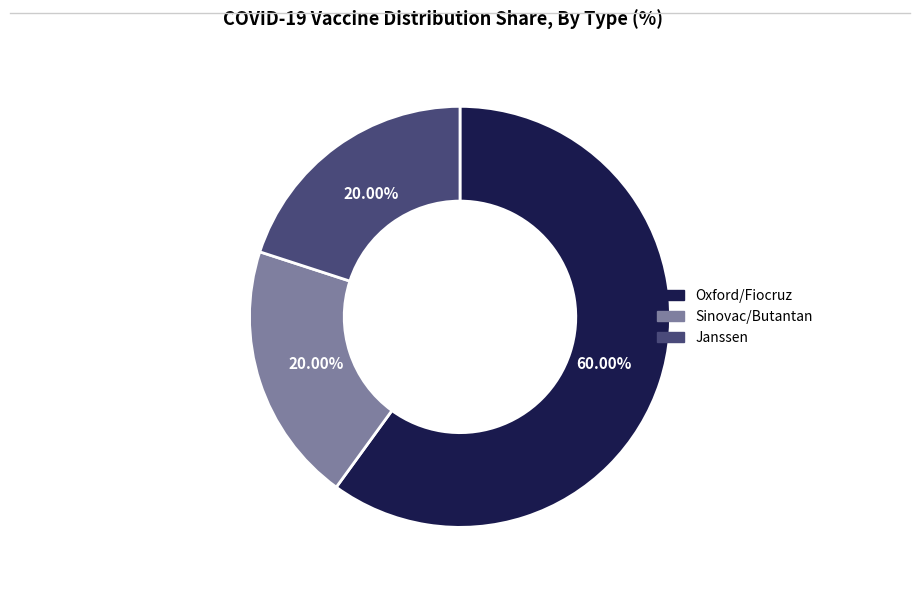

How many slices are in this pie chart?

3